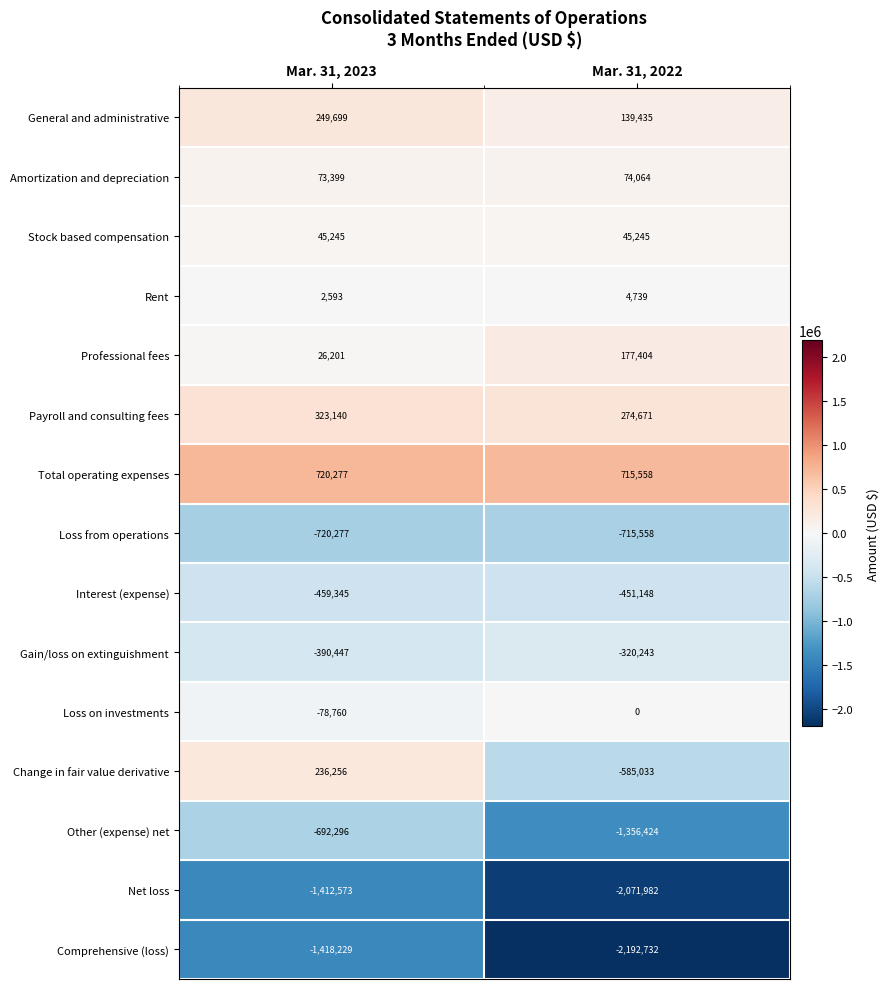

Read the Stock based compensation value at Mar. 31, 2023.

45245